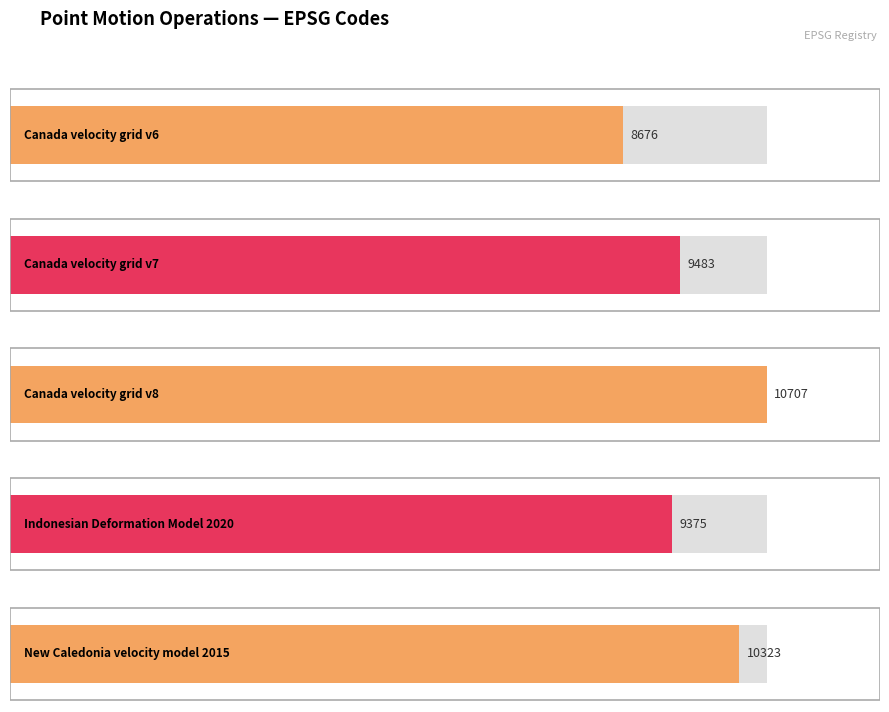

Reading right to left, transcribe all the data shown in this chart.

10323	9375	10707	9483	8676